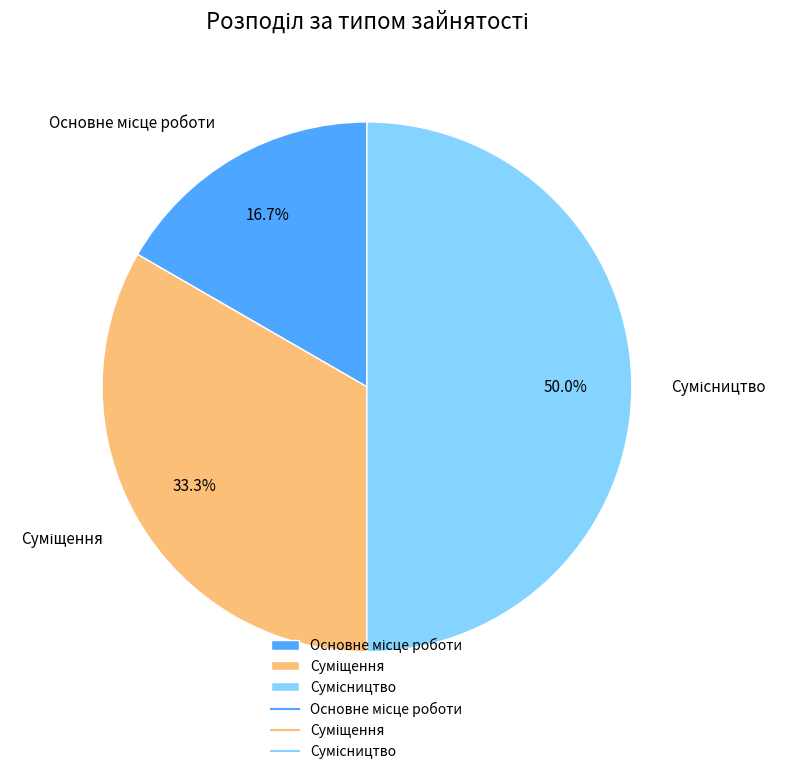

Count the number of slices in the pie.

3